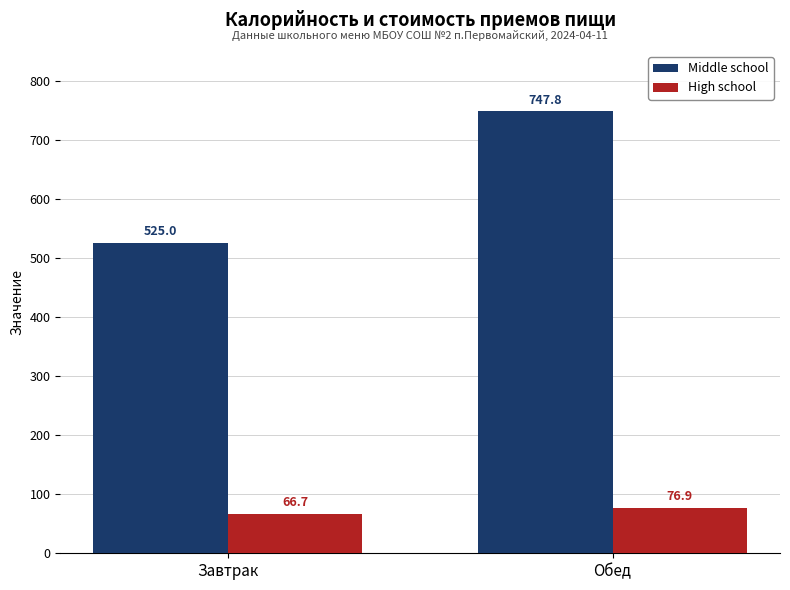

Reading left to right, list all the values displayed in this chart.

Middle school: Завтрак=525.0	Обед=747.8
High school: Завтрак=66.7	Обед=76.9